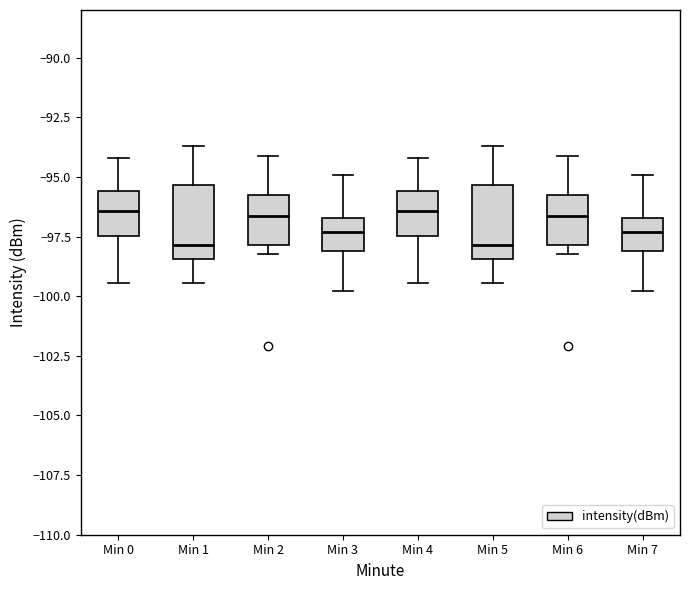

Reading left to right, read every box against the y-axis: the position of its median line, the range the box covers, and the ends of its whiskers. The values are not printed on the chart, so give them approximately, as read against the axis.

Min 0: median -96.5, box -97.5 to -95.5, whiskers -99.5 to -94.0
Min 1: median -98.0, box -98.5 to -95.5, whiskers -99.5 to -93.5
Min 2: median -96.5, box -98.0 to -96.0, whiskers -98.0 (just below the box's lower edge) to -94.0
Min 3: median -97.5, box -98.0 to -96.5, whiskers -100.0 to -95.0
Min 4: median -96.5, box -97.5 to -95.5, whiskers -99.5 to -94.0
Min 5: median -98.0, box -98.5 to -95.5, whiskers -99.5 to -93.5
Min 6: median -96.5, box -98.0 to -96.0, whiskers -98.0 (just below the box's lower edge) to -94.0
Min 7: median -97.5, box -98.0 to -96.5, whiskers -100.0 to -95.0